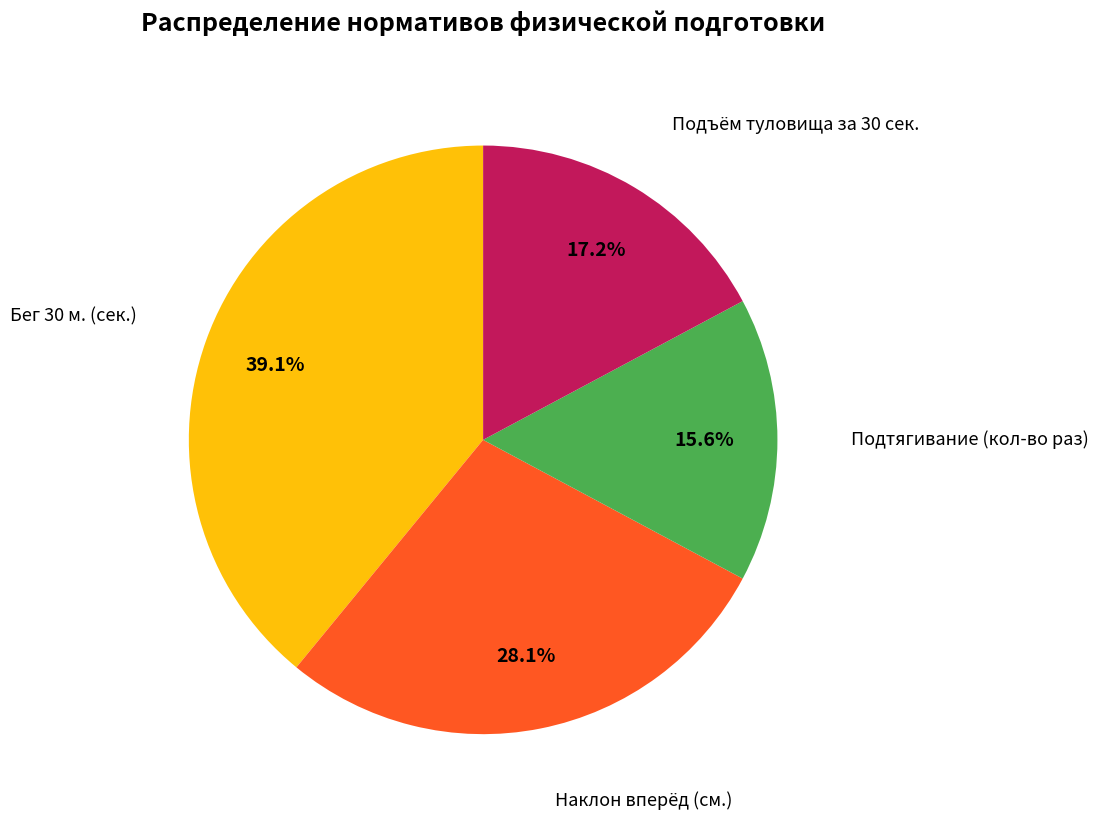

Is there a majority slice in this chart?

No